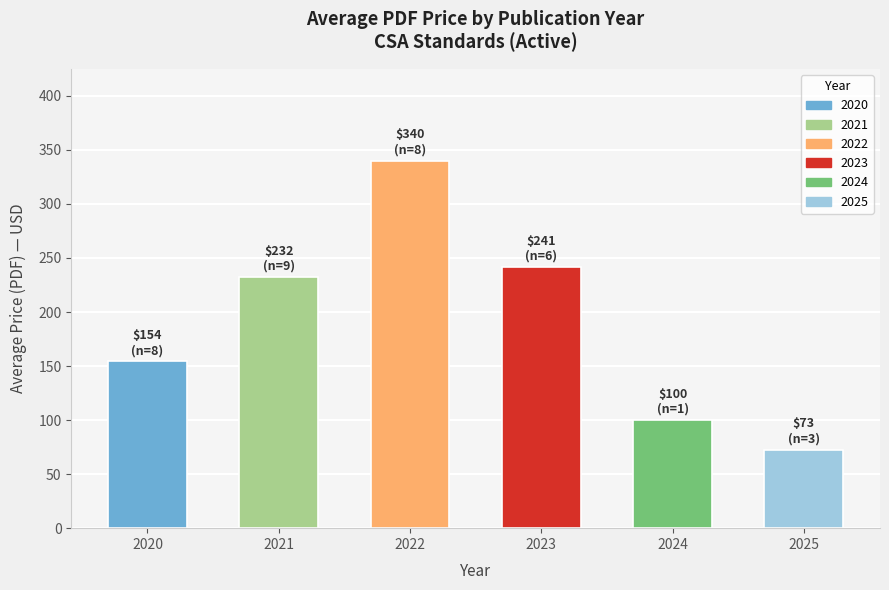

What is the difference between the second highest and second lowest values?

141.3